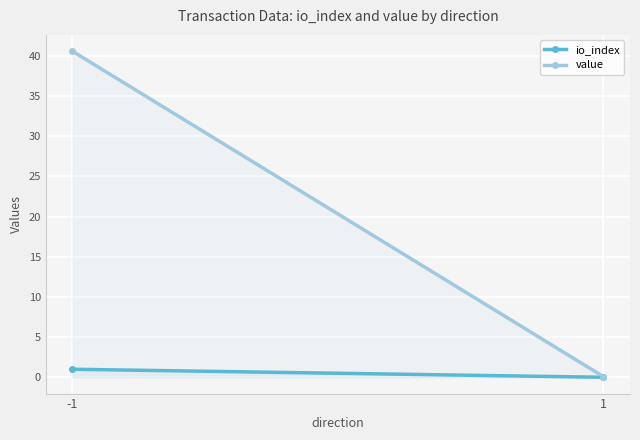

Between -1 and 1, which is larger?

-1